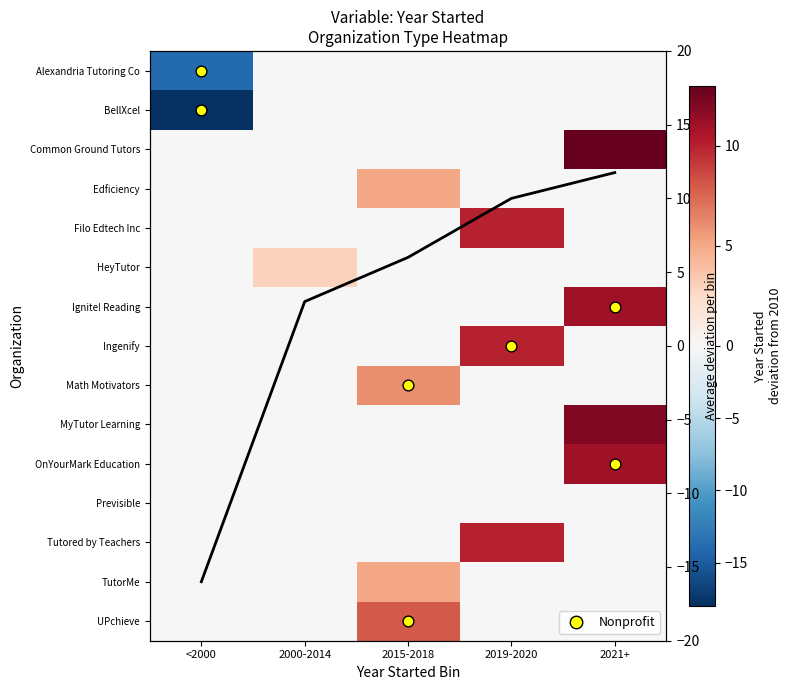

Is the value of Common Ground Tutors at 2015-2018 greater than the value of BellXcel at 2000-2014?

No